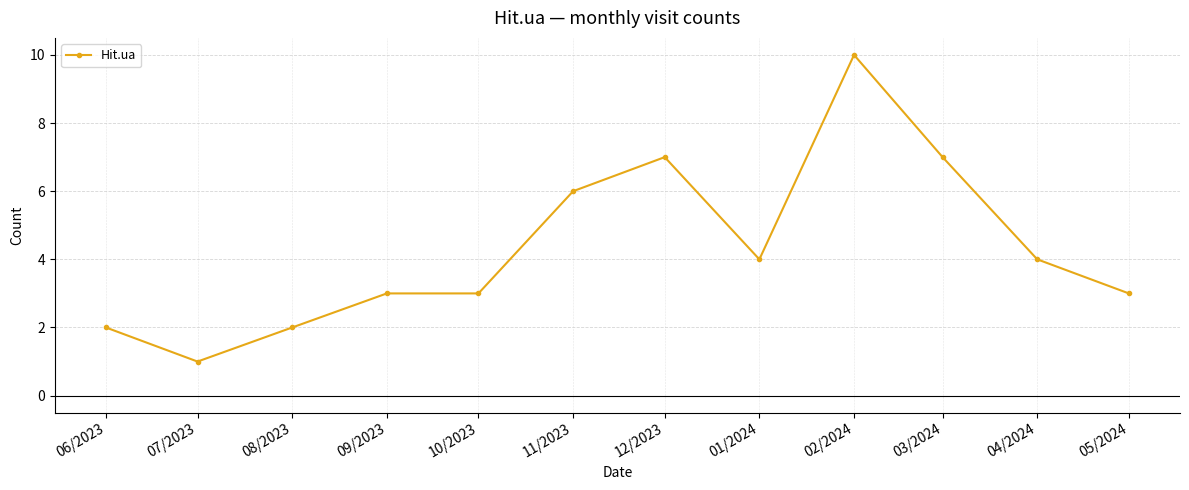

How many values are below 4?

6